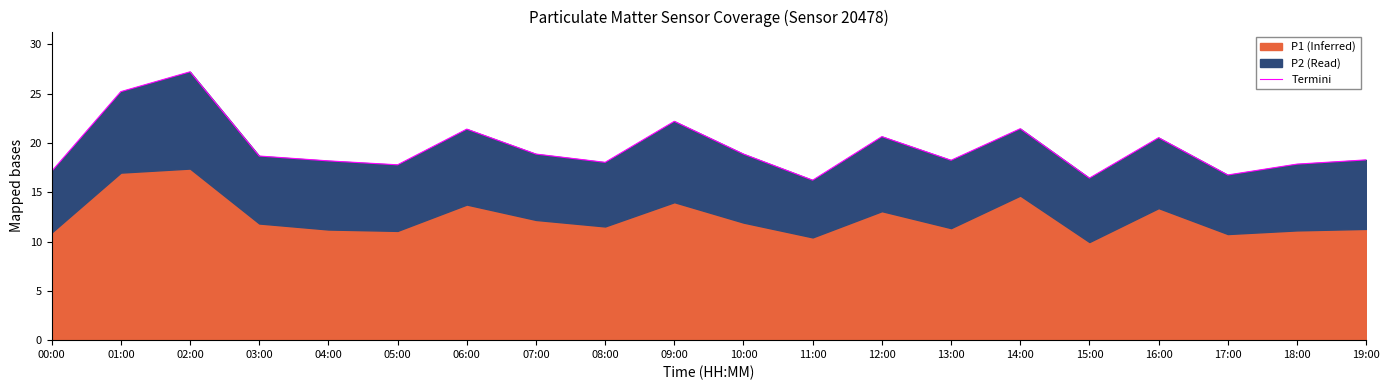

What is the label of the 16th point from the right?

04:00